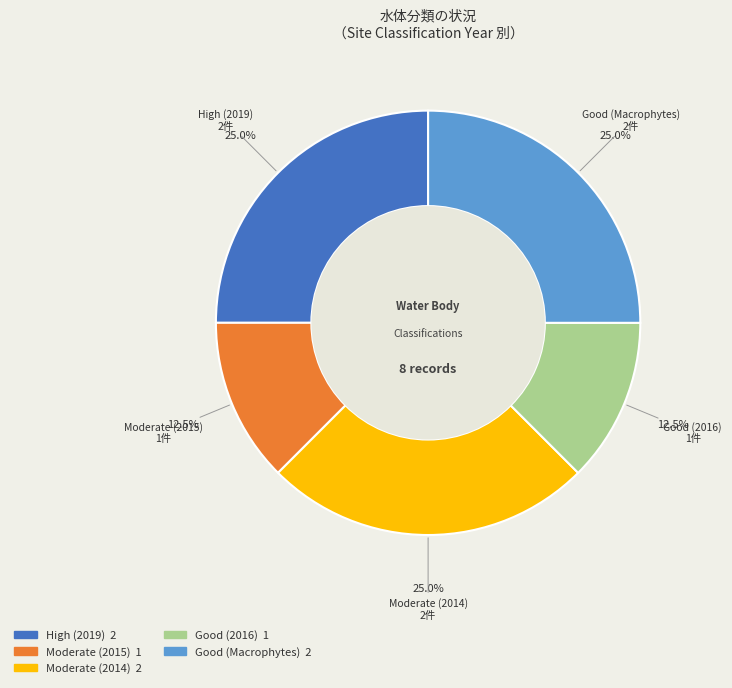

Is there any slice that represents more than half of the pie?

No